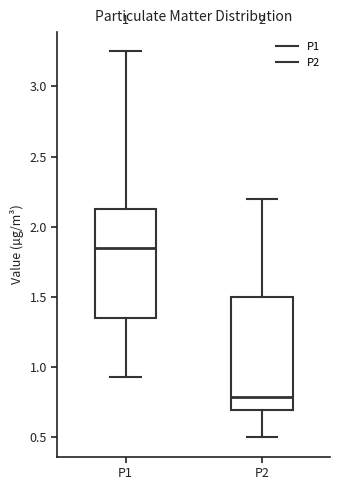

Which box has the highest median line?

P1